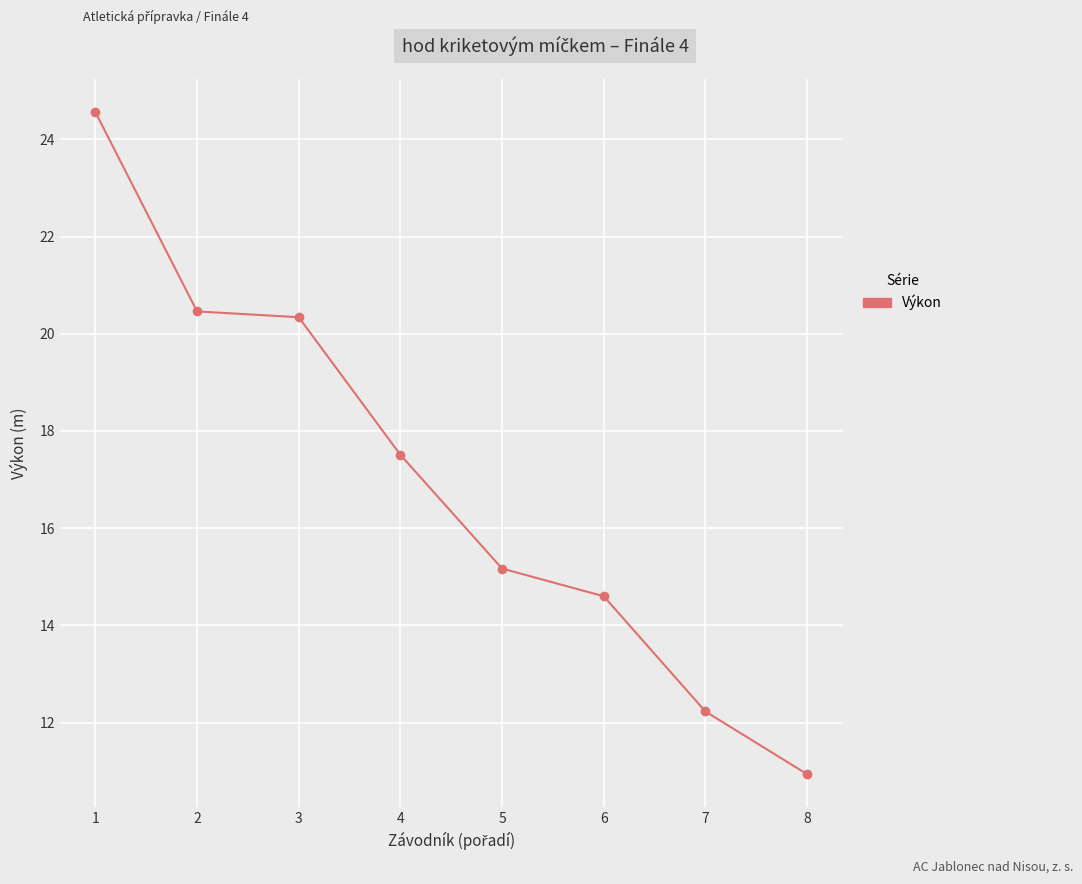

Rank the categories by value from lowest to highest.

8, 7, 6, 5, 4, 3, 2, 1